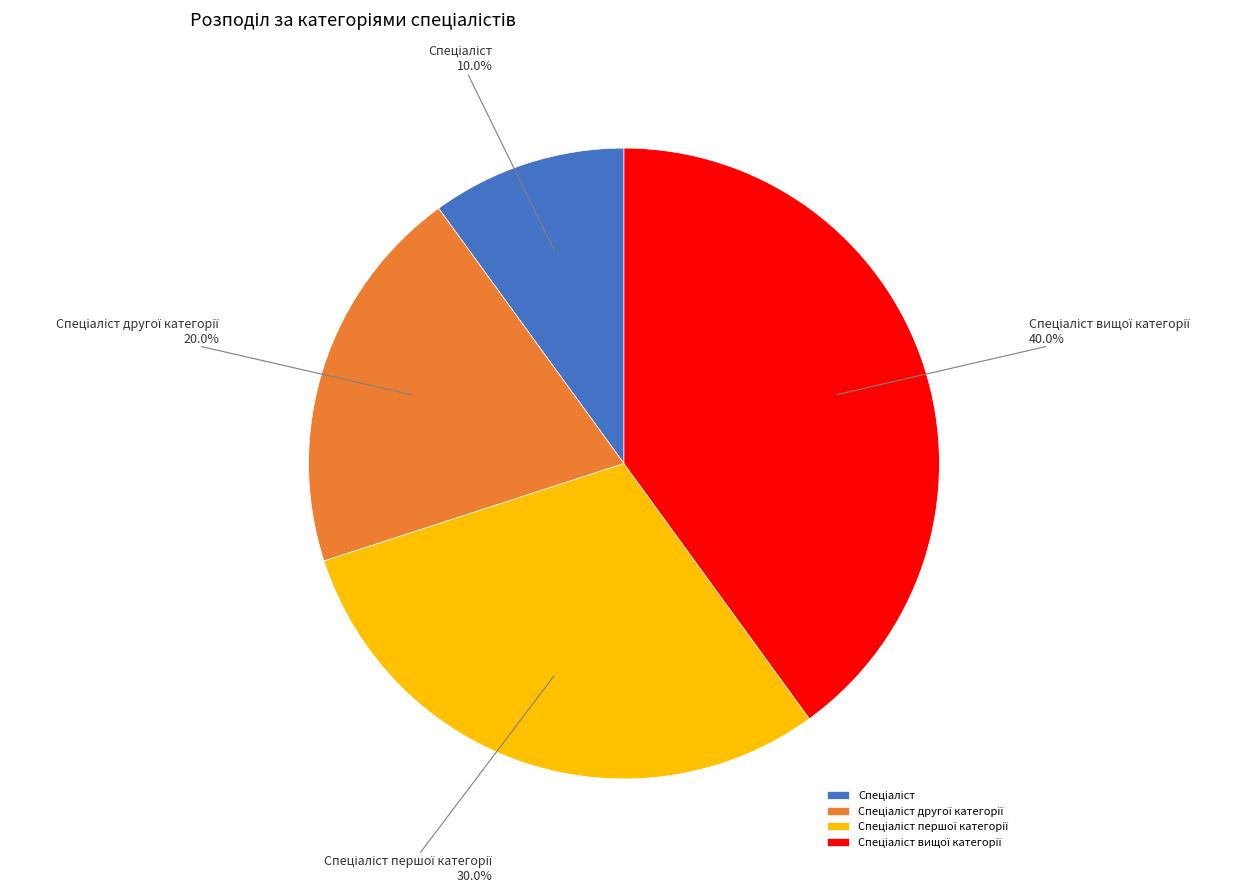

Is there a majority slice in this chart?

No